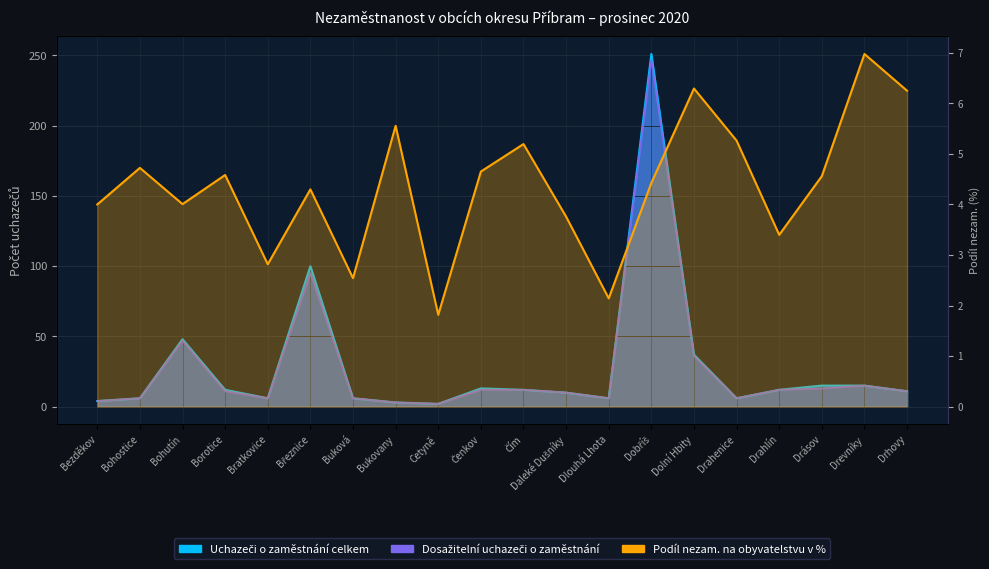

What is the difference between the maximum and minimum values in the Uchazeči o zaměstnání celkem series?

249.0